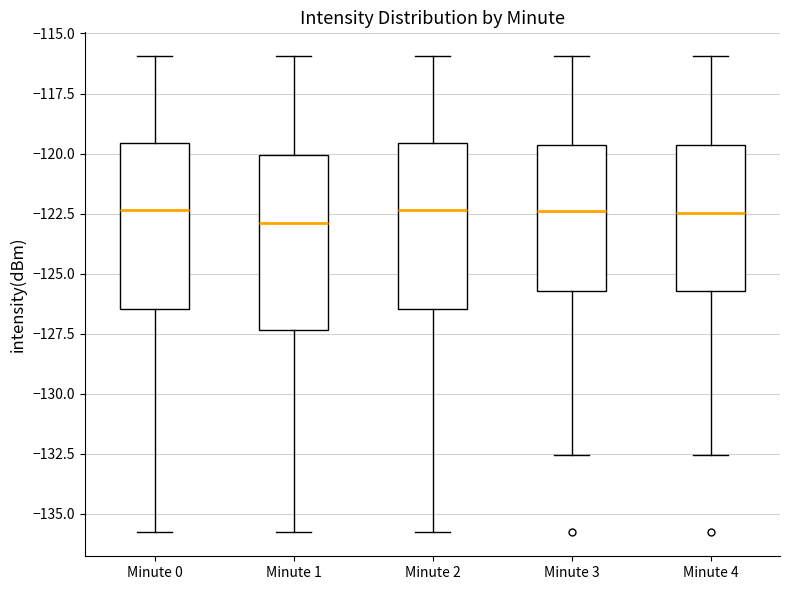

Reading left to right, read every box against the y-axis: the position of its median line, the range the box covers, and the ends of its whiskers. The values are not printed on the chart, so give them approximately, as read against the axis.

Minute 0: median -122.5, box -126.5 to -119.5, whiskers -136.0 to -116.0
Minute 1: median -123.0, box -127.5 to -120.0, whiskers -136.0 to -116.0
Minute 2: median -122.5, box -126.5 to -119.5, whiskers -136.0 to -116.0
Minute 3: median -122.5, box -125.5 to -119.5, whiskers -132.5 to -116.0
Minute 4: median -122.5, box -125.5 to -119.5, whiskers -132.5 to -116.0